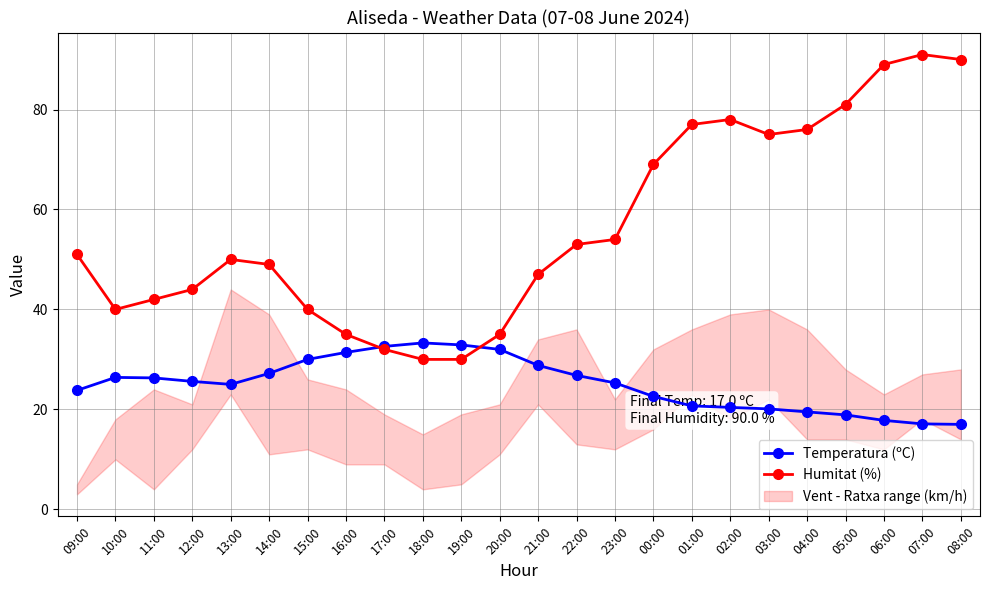

In Humitat (%), how many points are higher than both neighbors (excluding endpoints)?

3